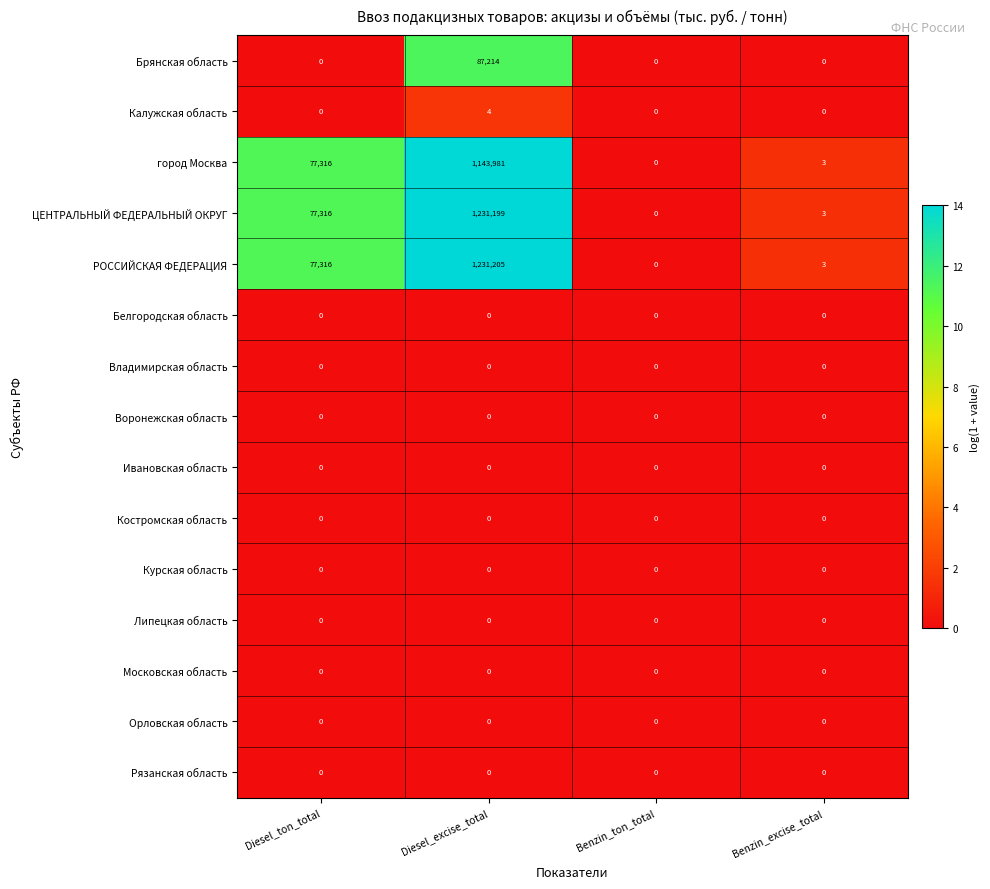

What is the spread (max minus min) of values at Benzin_excise_total?

3